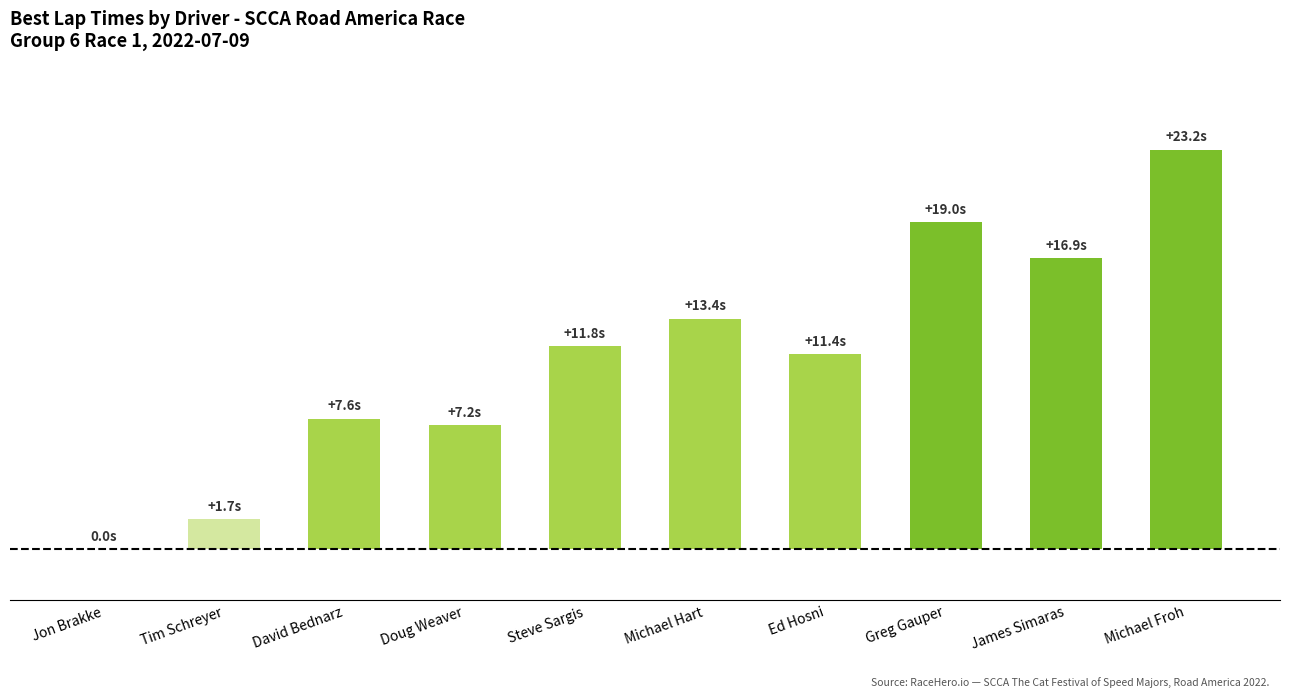

Are the bars horizontal?

No